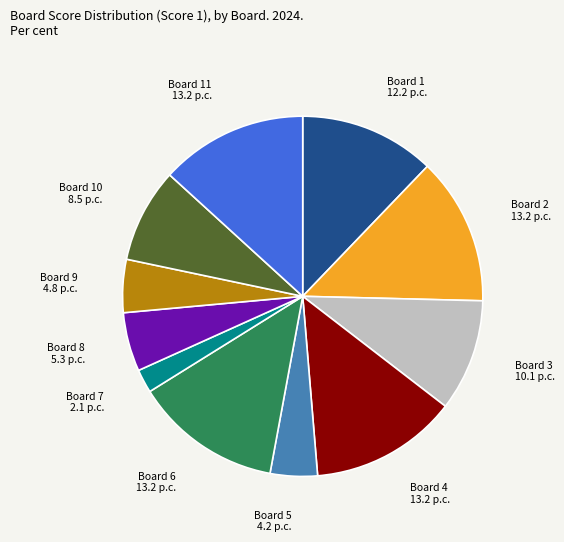

How many slices are in this pie chart?

11